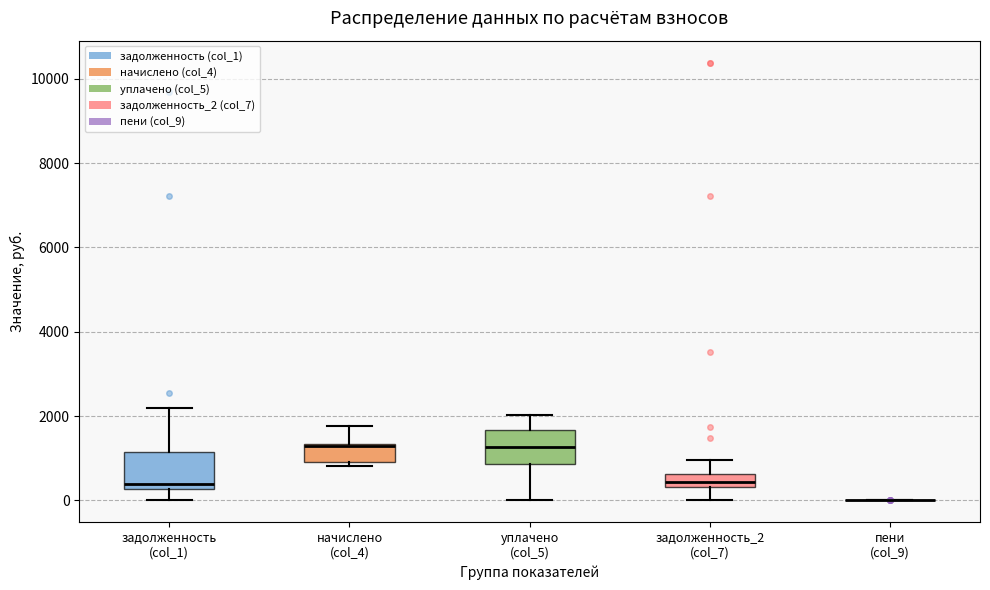

Where is the lower edge of the box for задолженность (col_1) on the y-axis? The values are not printed on the chart, so give them approximately, as read against the axis.

200